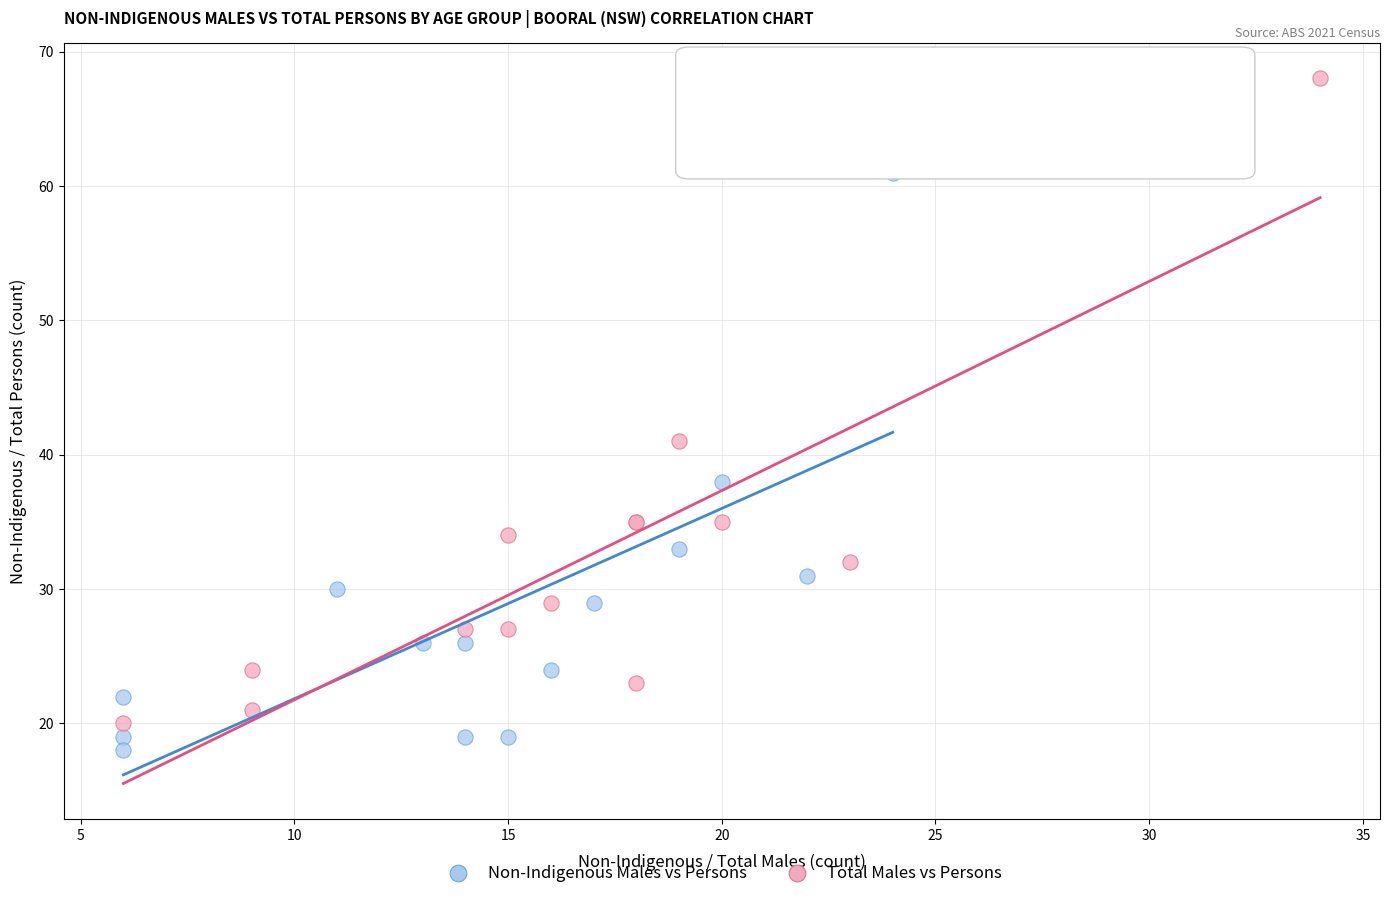

What are all the series names shown in the legend?

Non-Indigenous Males vs Persons, Total Males vs Persons